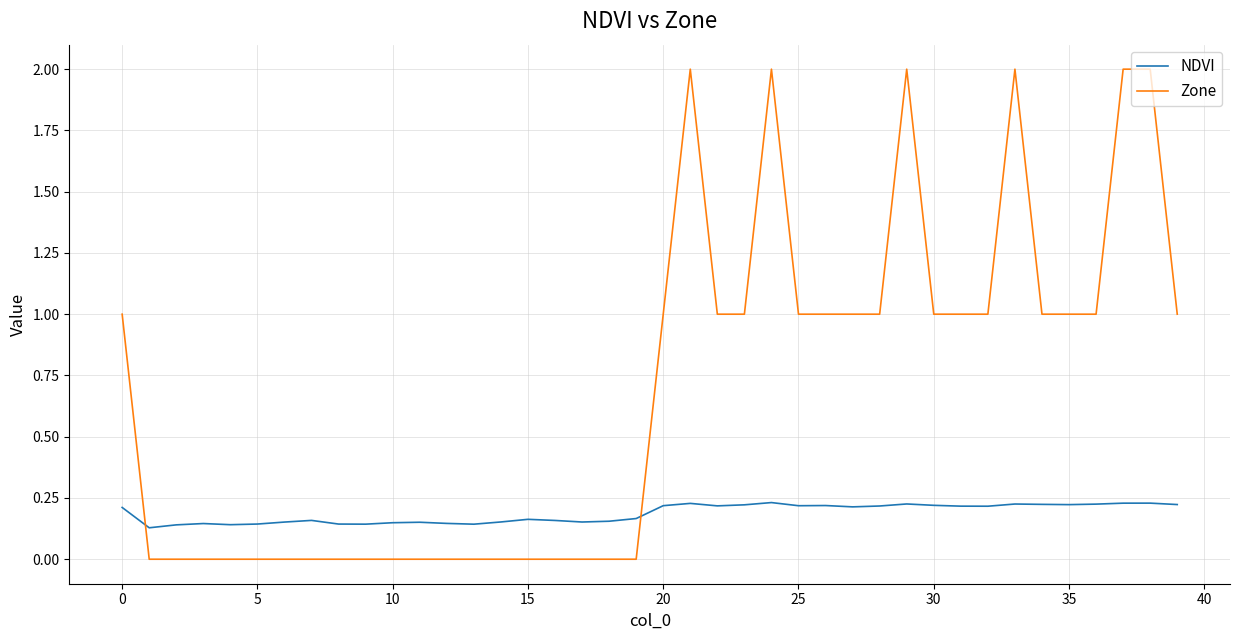

What is the maximum value for Zone?

2.0